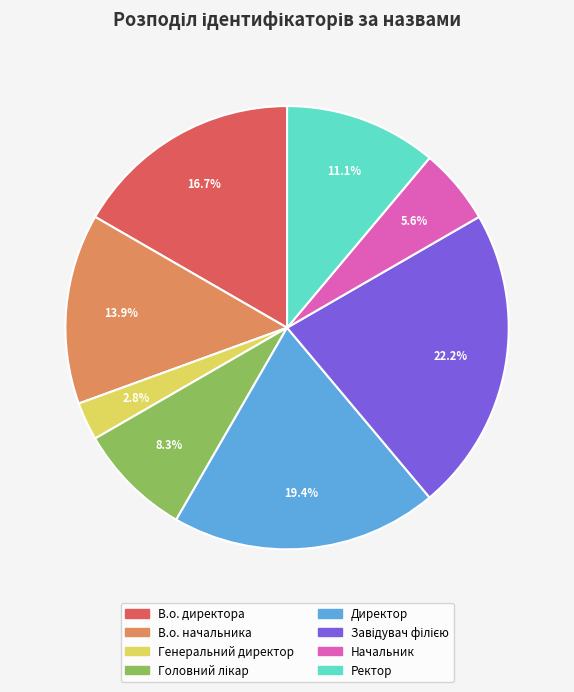

What is the ratio of the value at Генеральний директор to the value at Начальник?

0.5